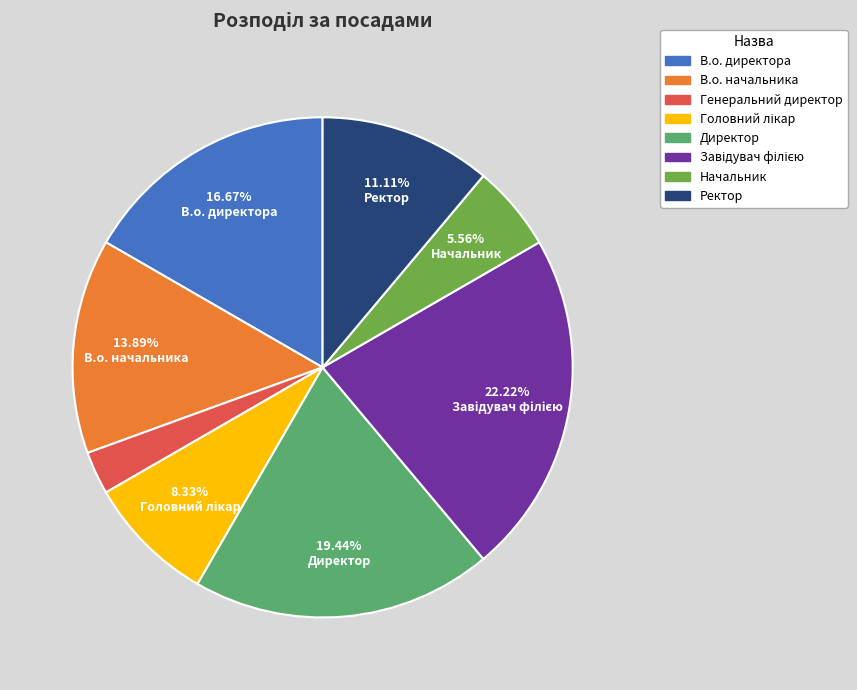

The Начальник slice represents 1% of the pie. True or false?

False